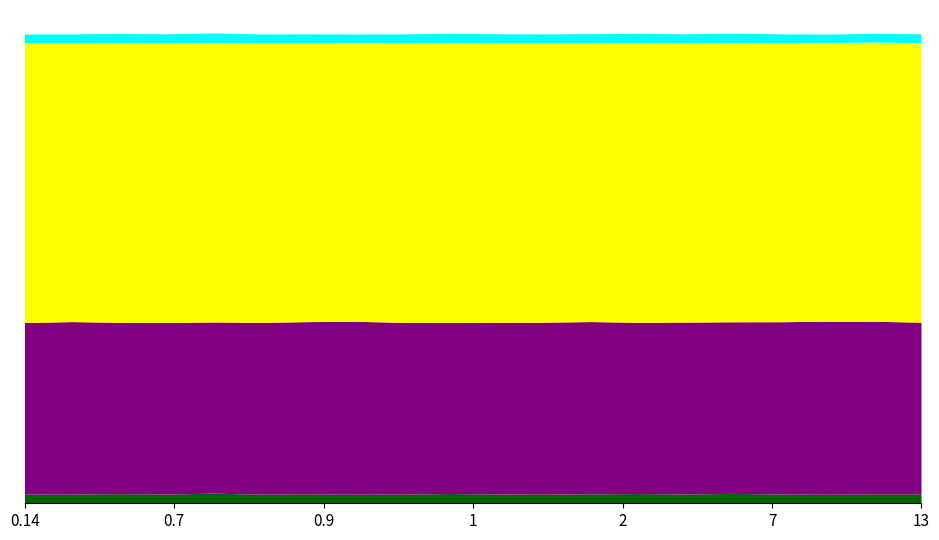

Reading left to right, what are all the values shown in this chart?

col_519: 39869	39730	39833	39862	39786	39839	39737	39689	39838	39858	39828	39816	39729	39828	39805	39757	39750	39679	39761	39815
col_518: 24448	24572	24398	24431	24381	24465	24557	24637	24463	24357	24456	24482	24540	24391	24484	24437	24539	24657	24609	24479
col_516: 1218	1233	1304	1242	1368	1231	1241	1209	1234	1320	1251	1237	1266	1316	1246	1341	1246	1199	1241	1241
col_515: 1218	1233	1304	1242	1368	1231	1241	1208	1234	1320	1250	1237	1266	1316	1244	1341	1246	1198	1241	1241
col_517: 0	0	0	0	0	0	0	1	0	0	1	0	0	0	2	0	0	1	1	0